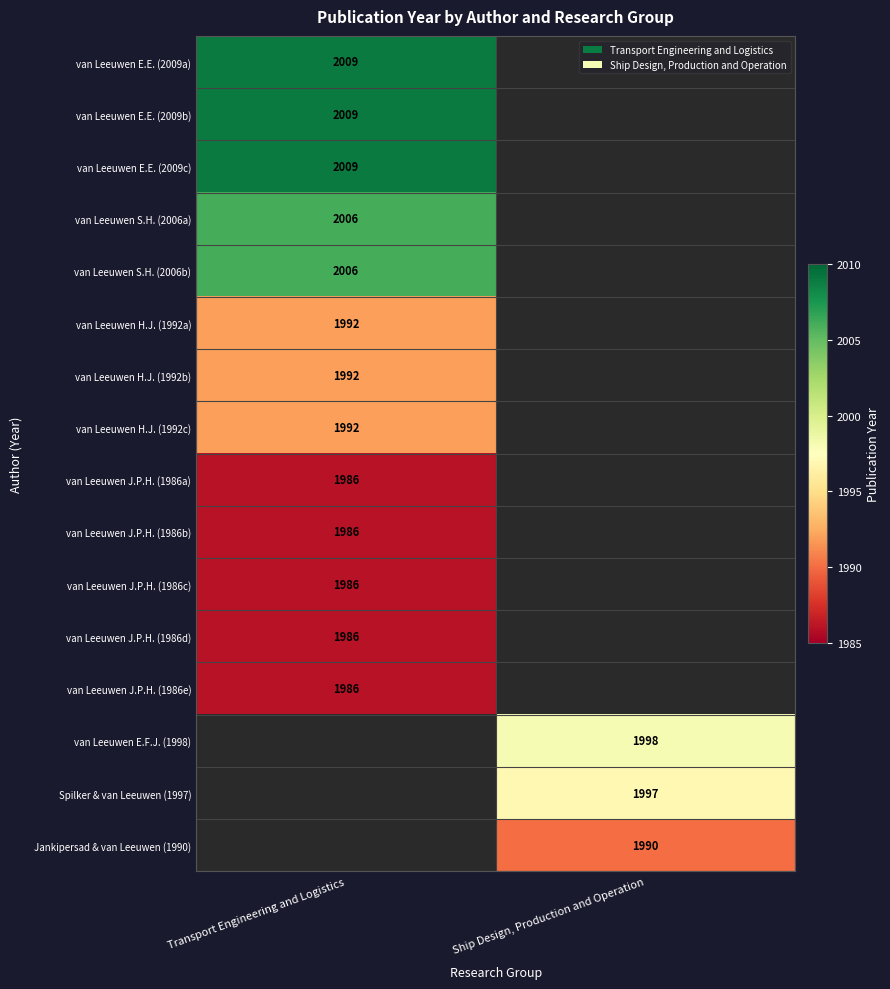

Count the number of data series in this chart.

16